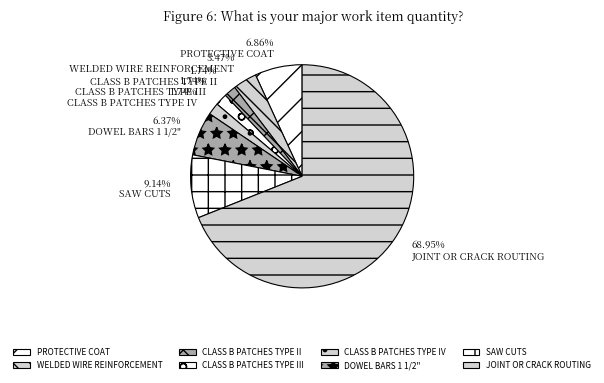

True or false: PROTECTIVE COAT accounts for 7% of the total.

True